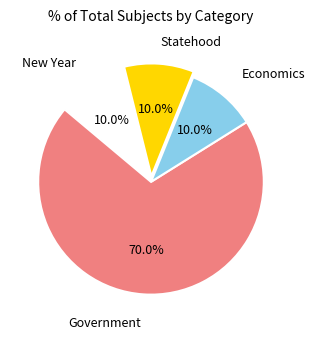

Is there a majority slice in this chart?

Yes